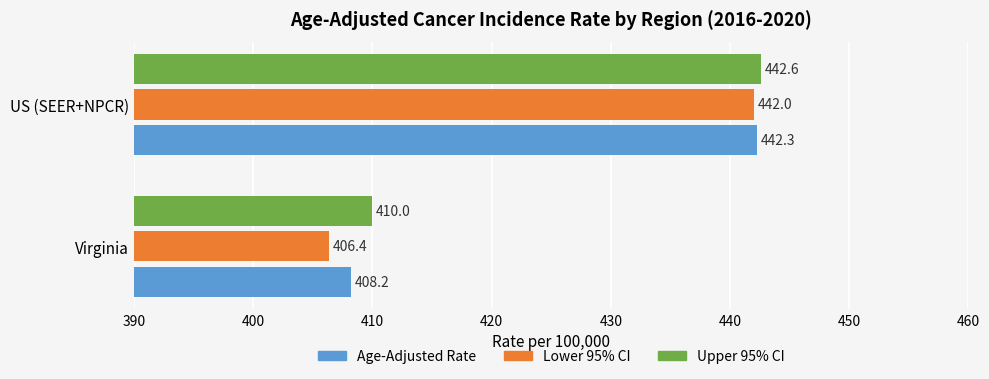

The Lower 95% CI series shows 406.4 at Virginia. True or false?

True